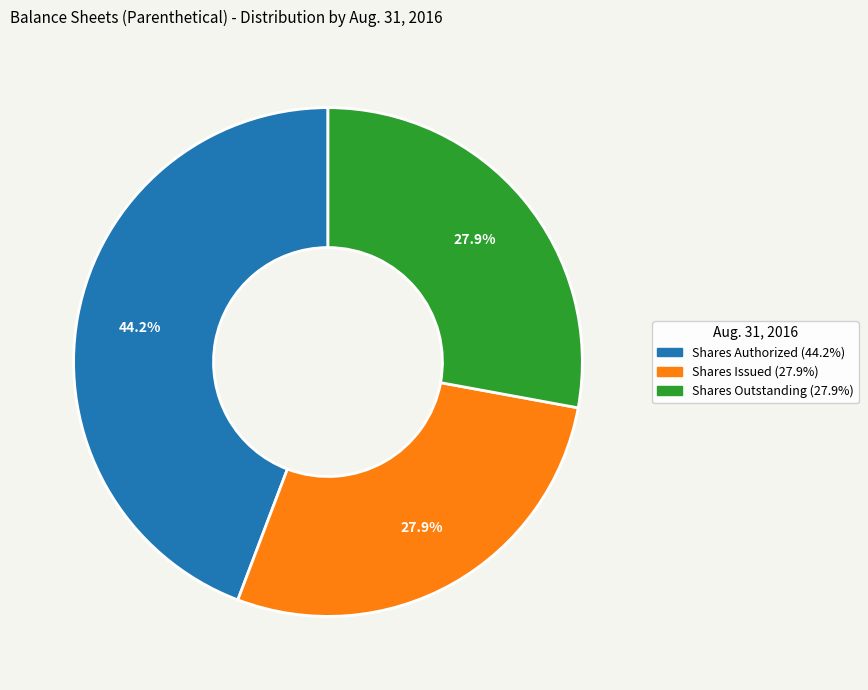

Is there a majority slice in this chart?

No